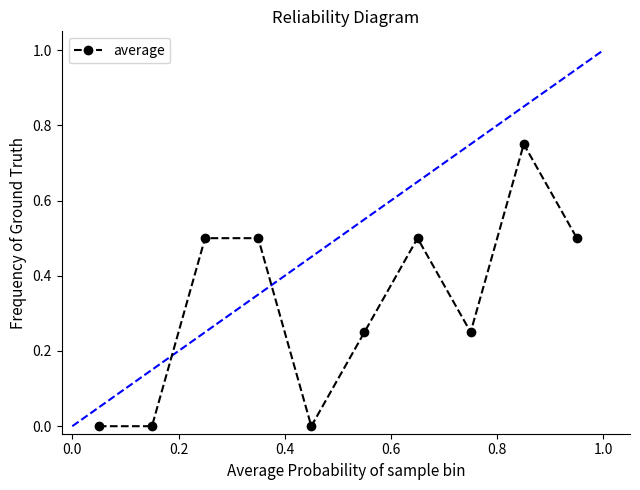

What is the difference between the second highest and minimum values?

0.5